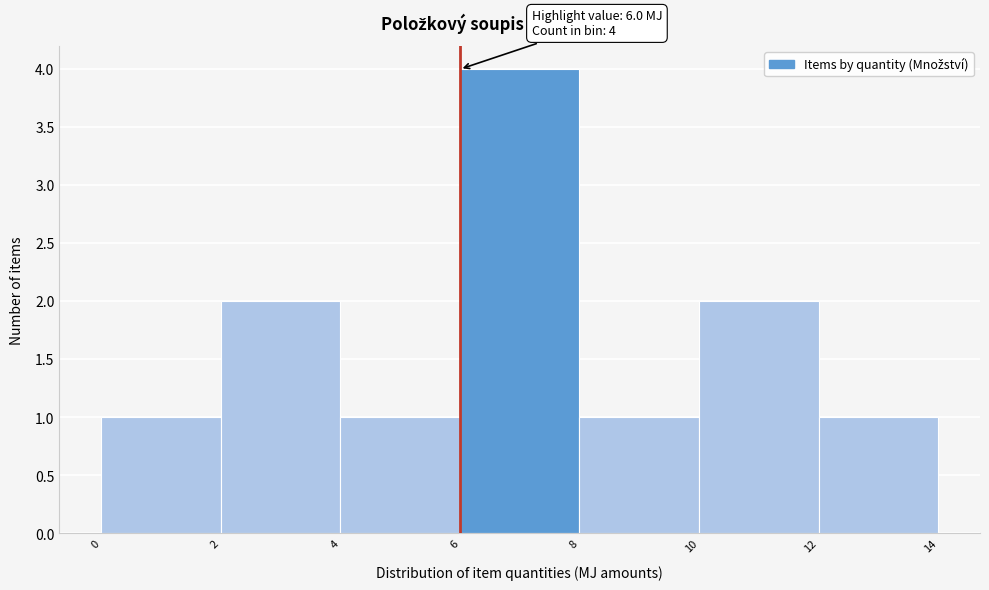

Over which range of the x-axis is the bar tallest?

6 to 8